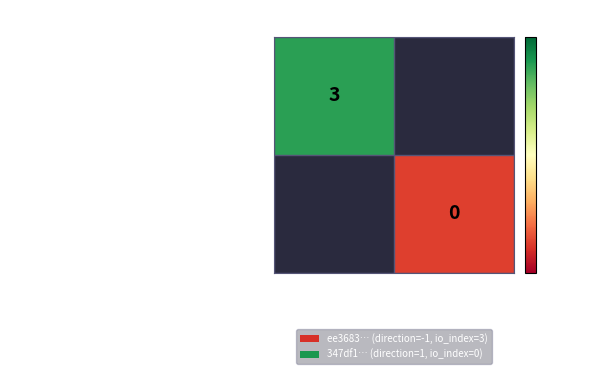

The ee3683d423a80069f5827f55068e36f0b9f3db0… series shows 3 at -1. True or false?

True